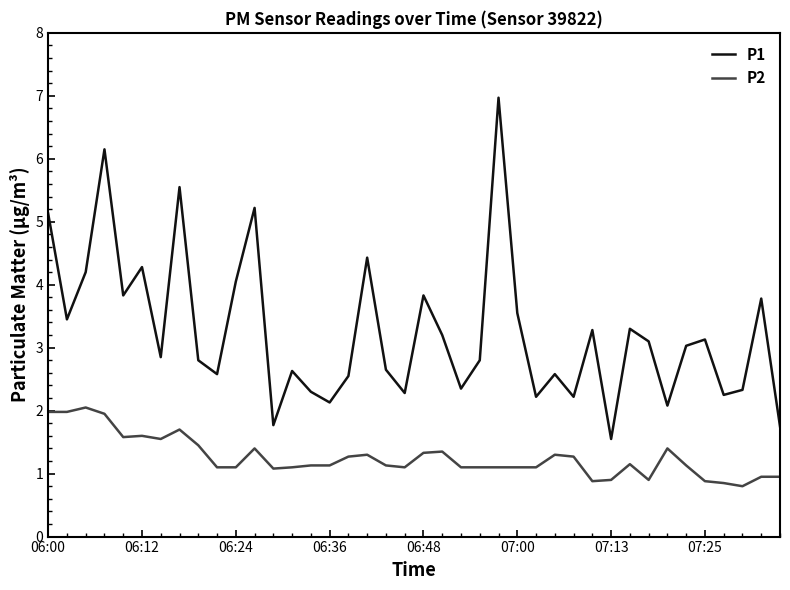

Which series has the largest range (max minus min)?

P1